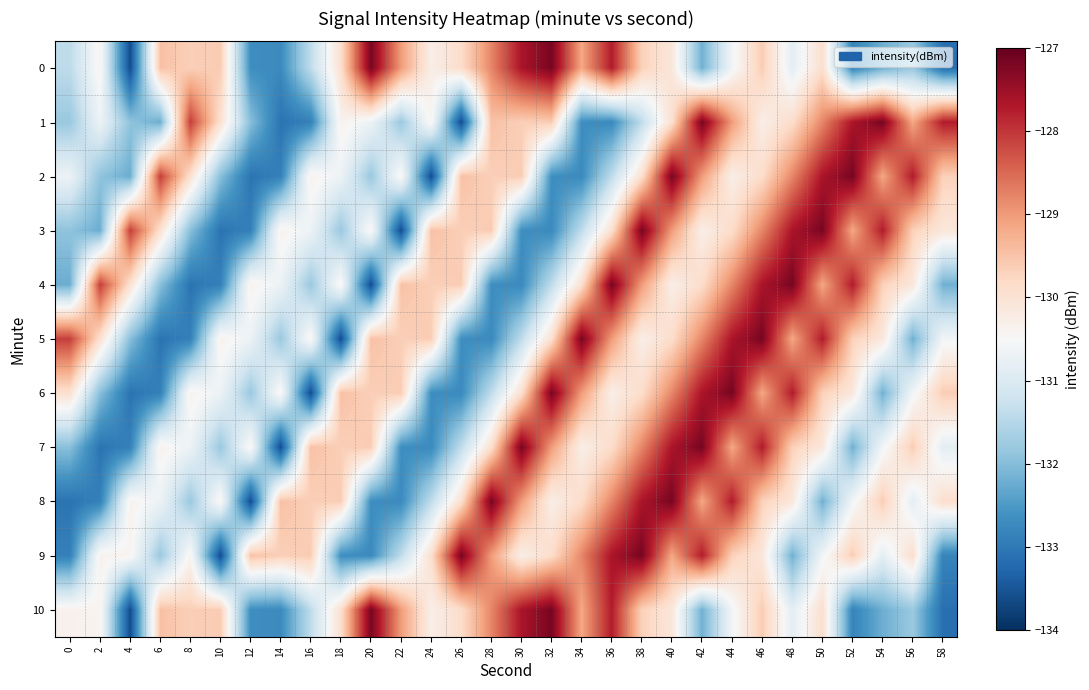

Which category has the highest value across all series?

32